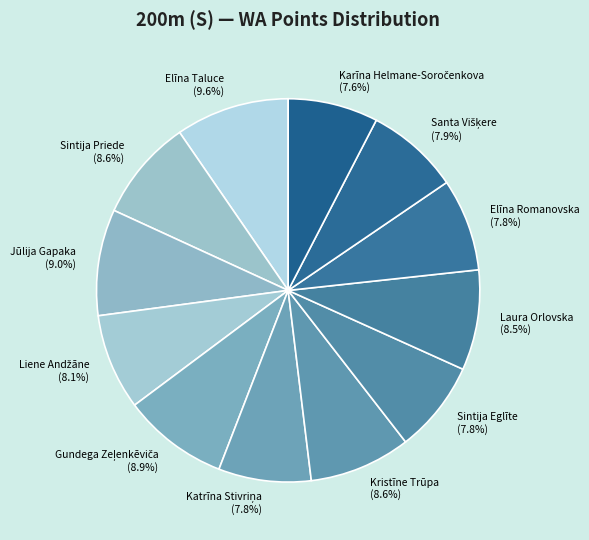

Approximately how many times larger is the value at Sintija Priede compared to Laura Orlovska?

1.0